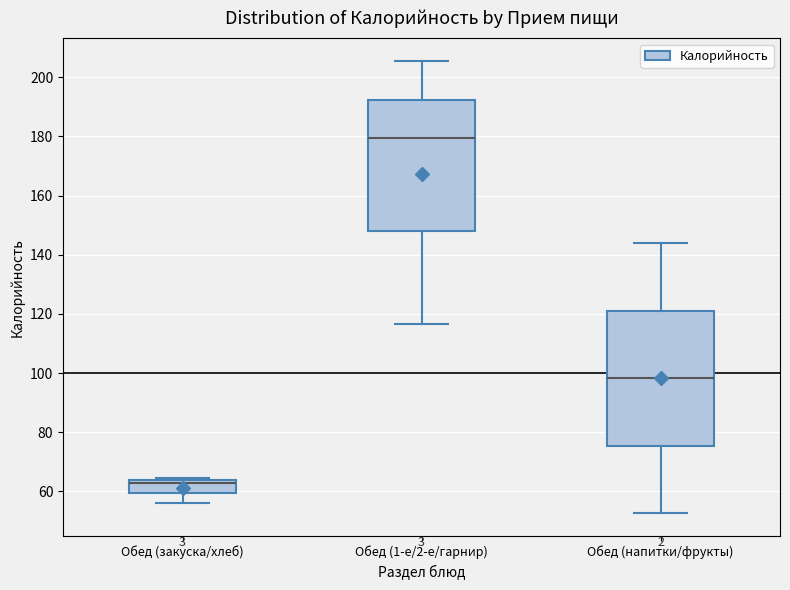

Where is the upper edge of the box for Обед (закуска/хлеб) on the y-axis? The values are not printed on the chart, so give them approximately, as read against the axis.

64